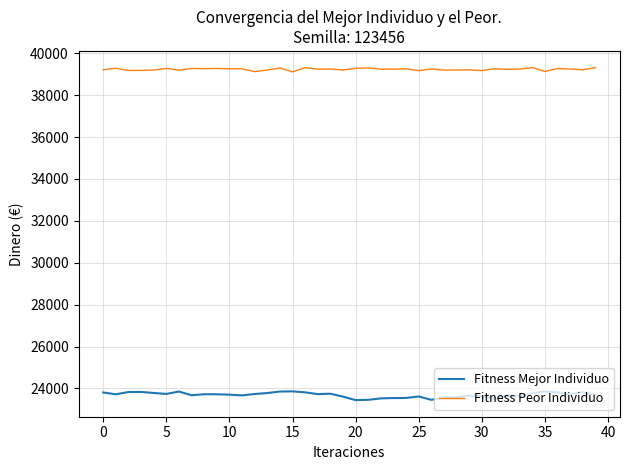

What are all the series names shown in the legend?

Fitness Mejor Individuo, Fitness Peor Individuo